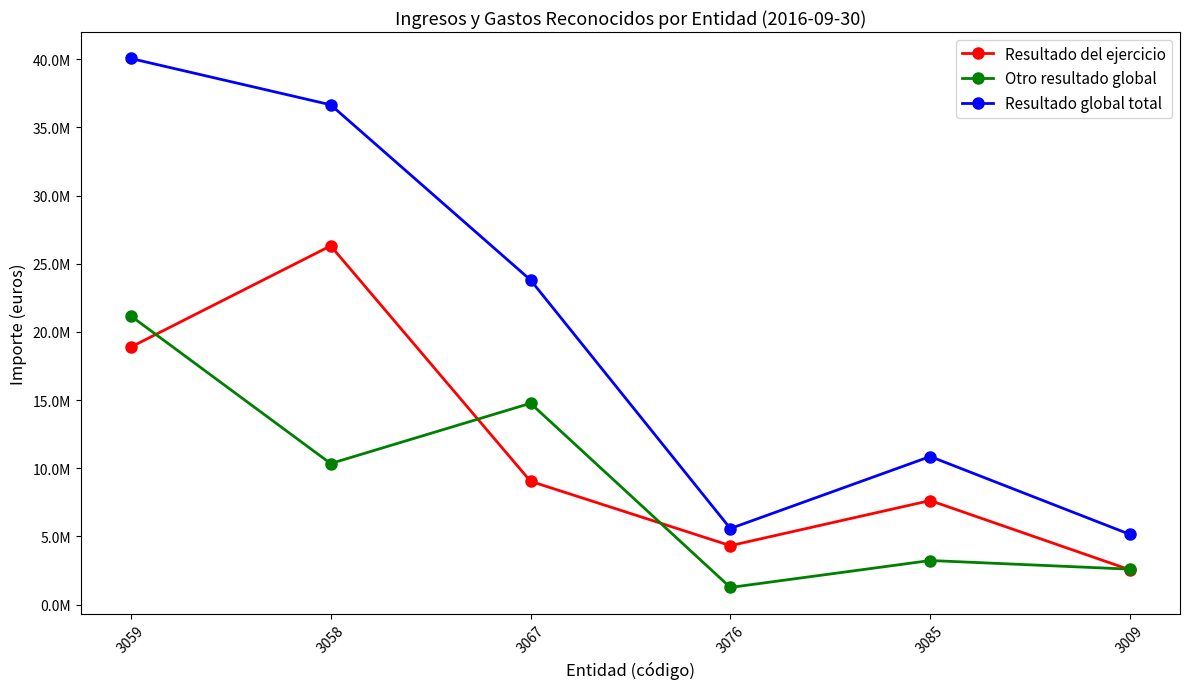

What is the value of the Resultado del ejercicio point at the 2nd from the left?

26314630.9